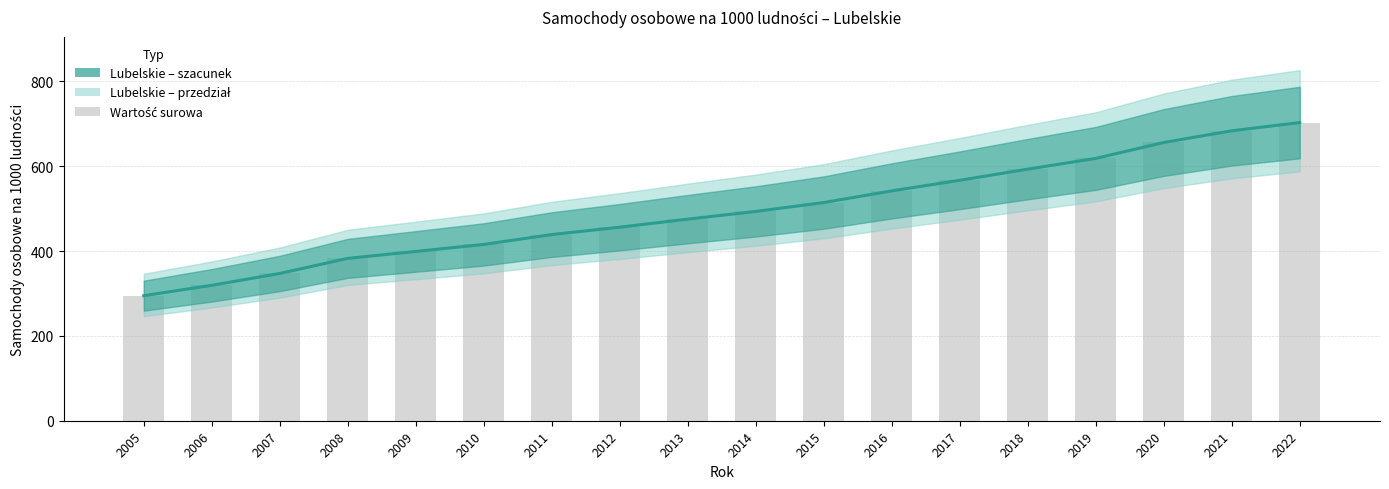

Is it true that the value at 2021 is 359.4?

False